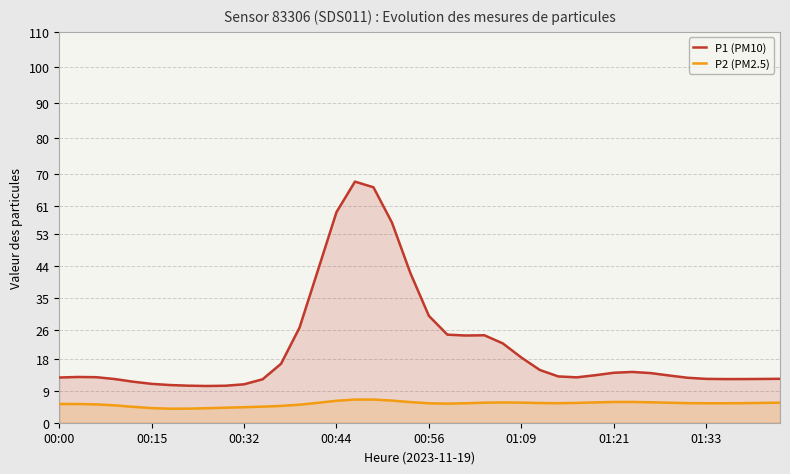

Which series has the largest total across all categories?

P1 (PM10)